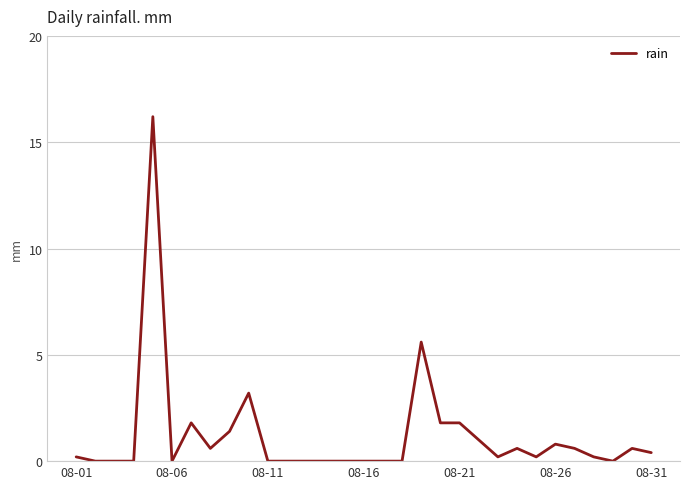

What is the difference between the maximum and minimum values?

16.2